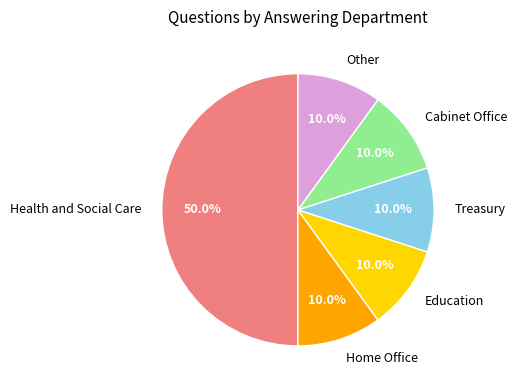

Is it true that Education is 20% of the pie?

False